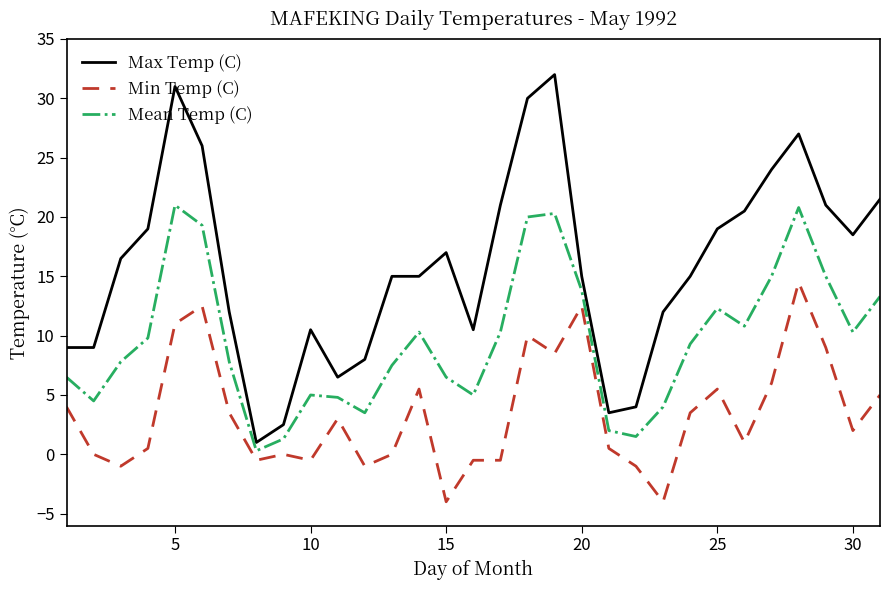

Which series has the largest range (max minus min)?

Max Temp (C)